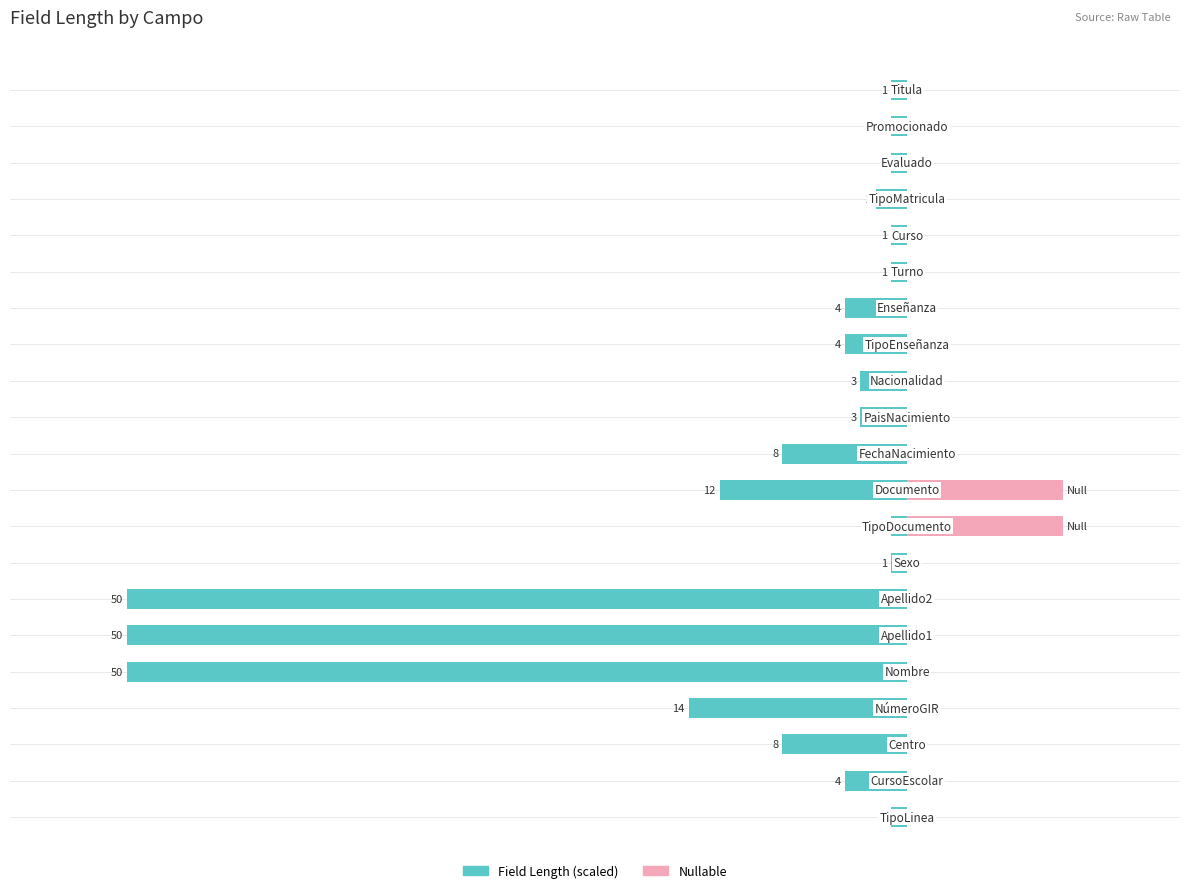

Between −80 and 16, which series saw the biggest shift?

Field Length (scaled)